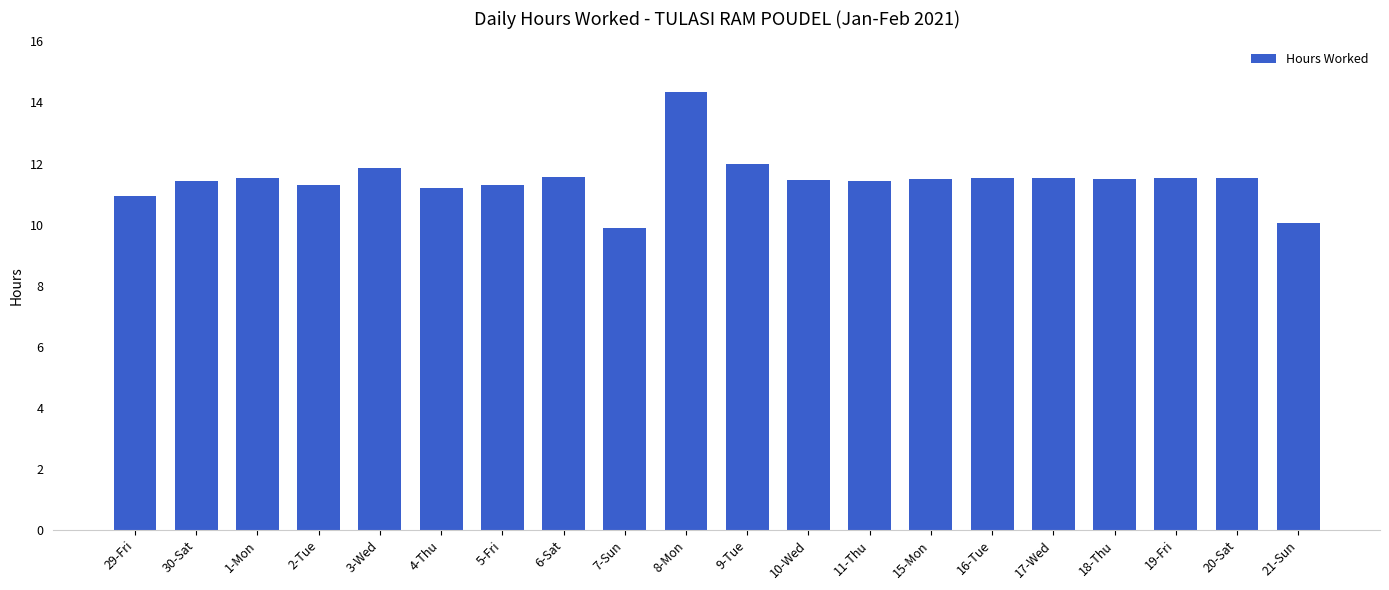

What is the smallest value displayed?

9.9